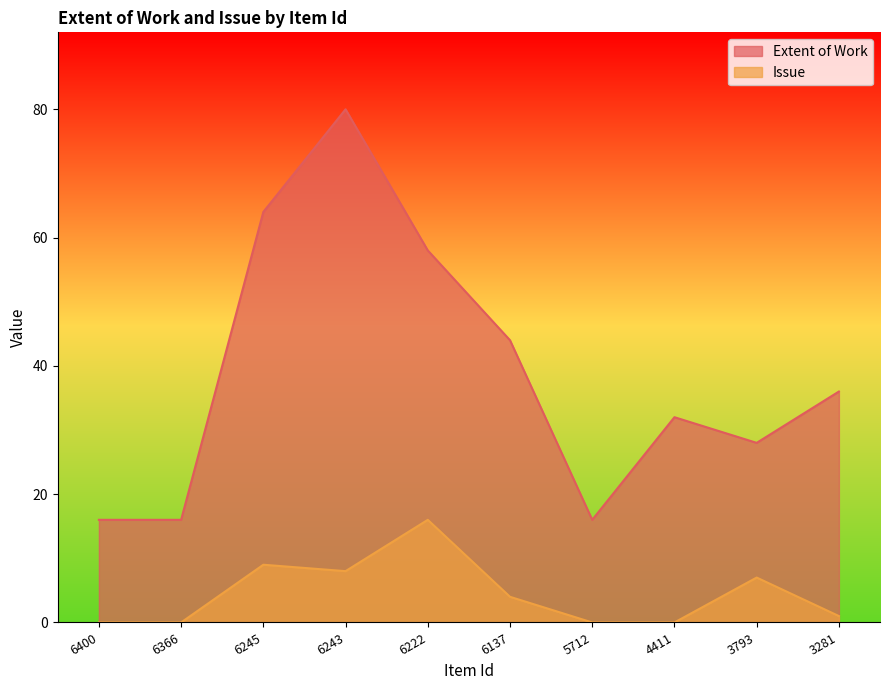

At which label does Extent of Work first exceed 36?

6245